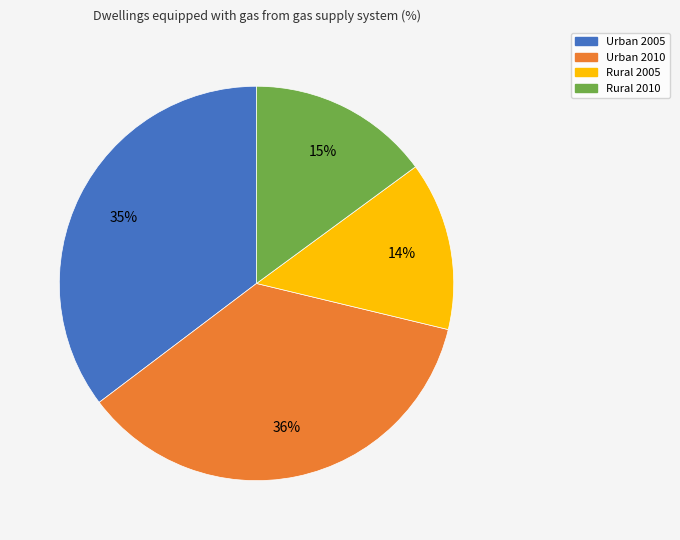

True or false: Urban 2010 accounts for 50% of the total.

False